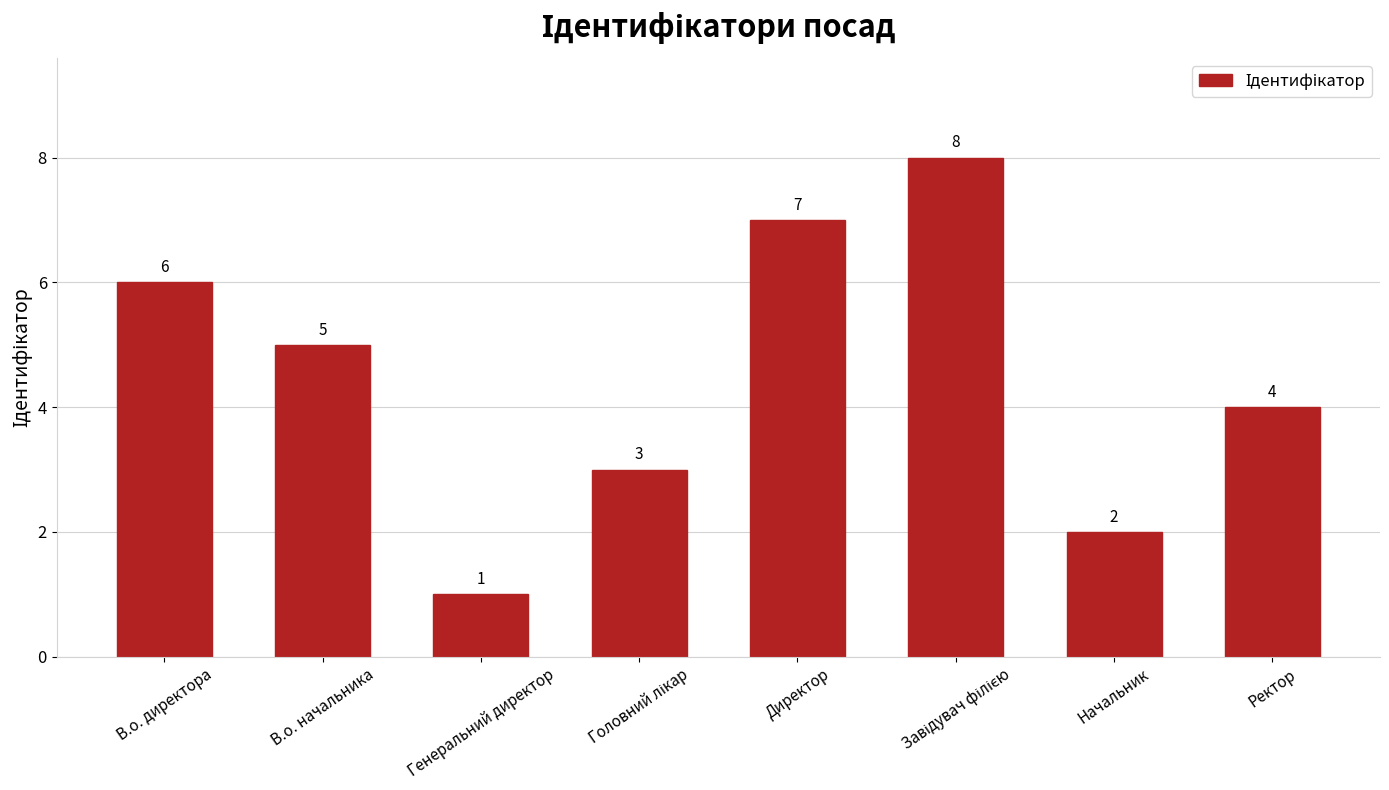

What is the maximum value shown in the chart?

8